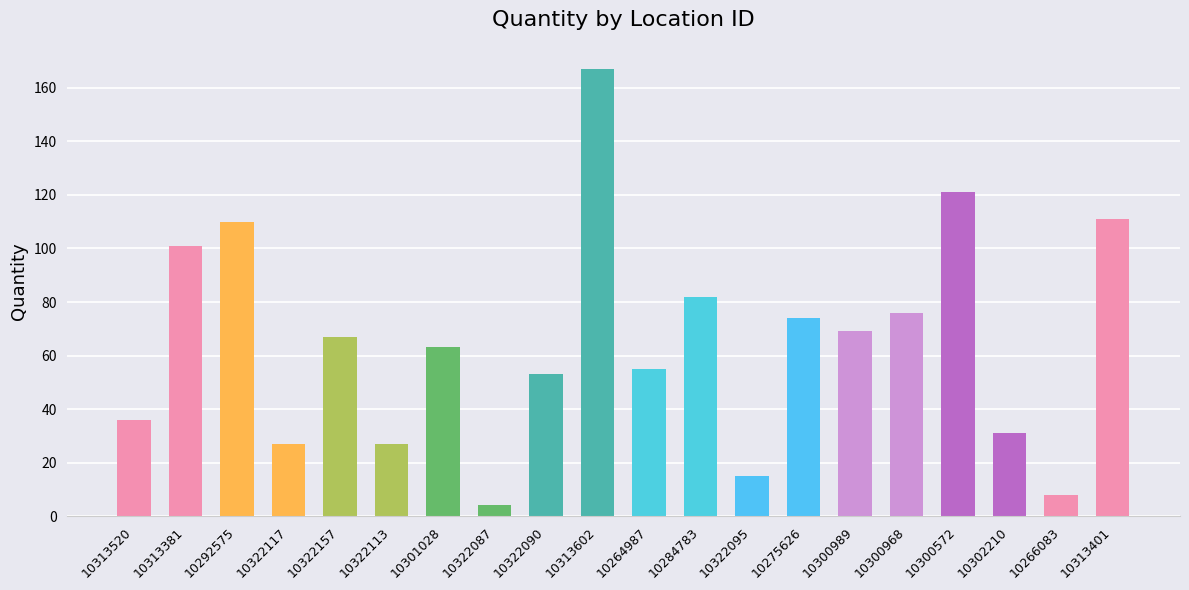

Which has a higher value, 10292575 or 10322157?

10292575